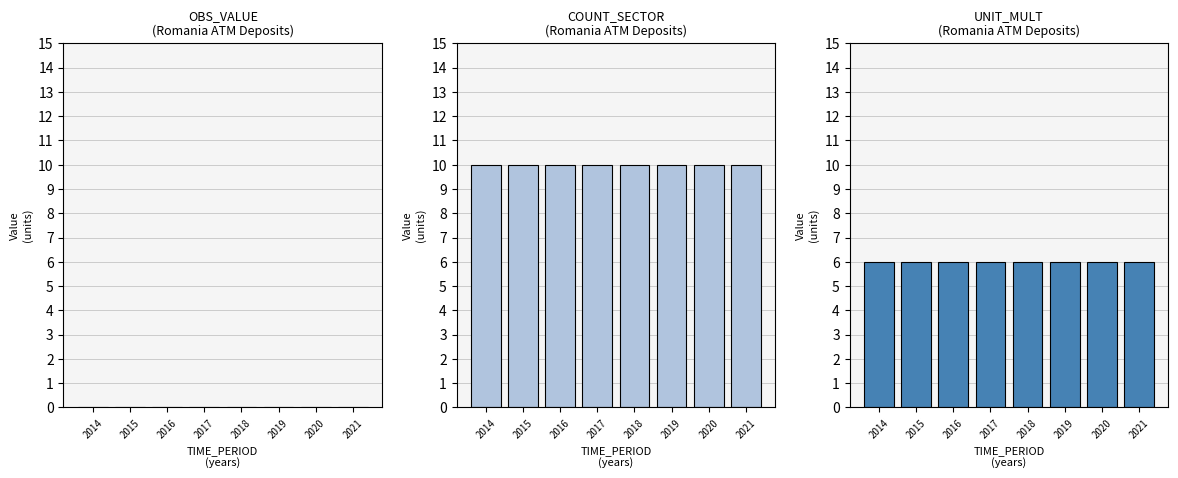

Is the value of COUNT_SECTOR at 2014 greater than the value of OBS_VALUE at 2021?

Yes